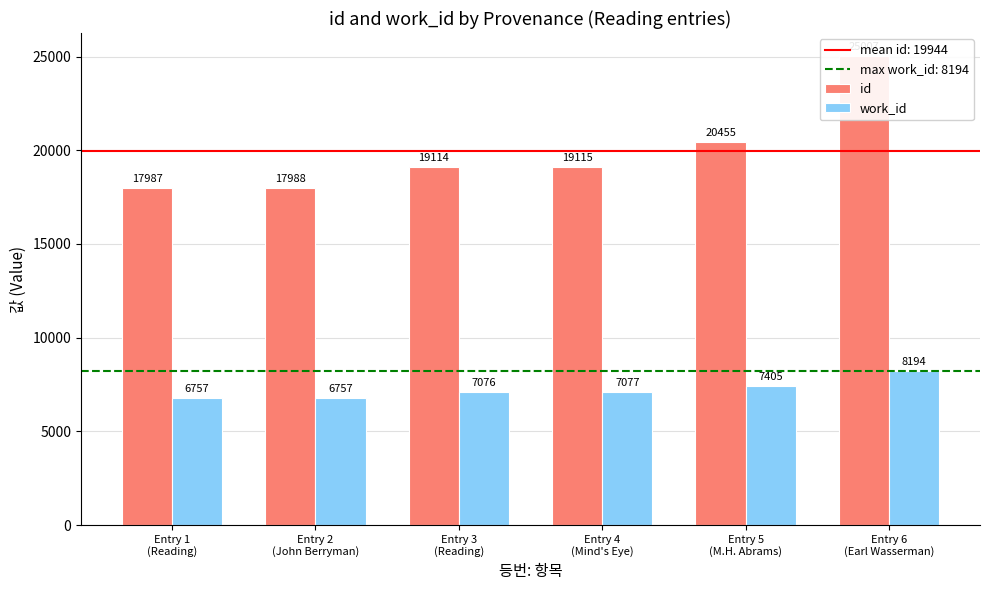

Between Entry 2
(John Berryman) and Entry 5
(M.H. Abrams), which is larger?

Entry 5
(M.H. Abrams)